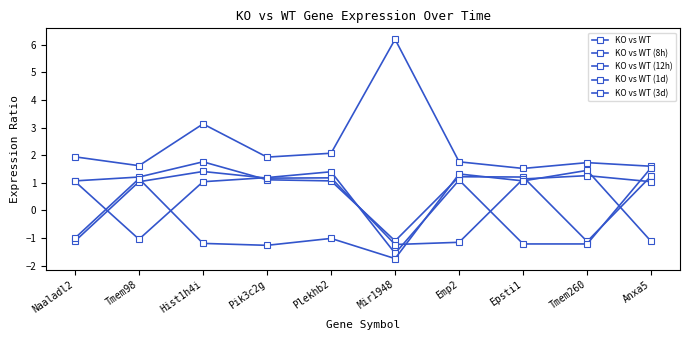

How many times do KO vs WT (1d) and KO vs WT (12h) cross each other?

6